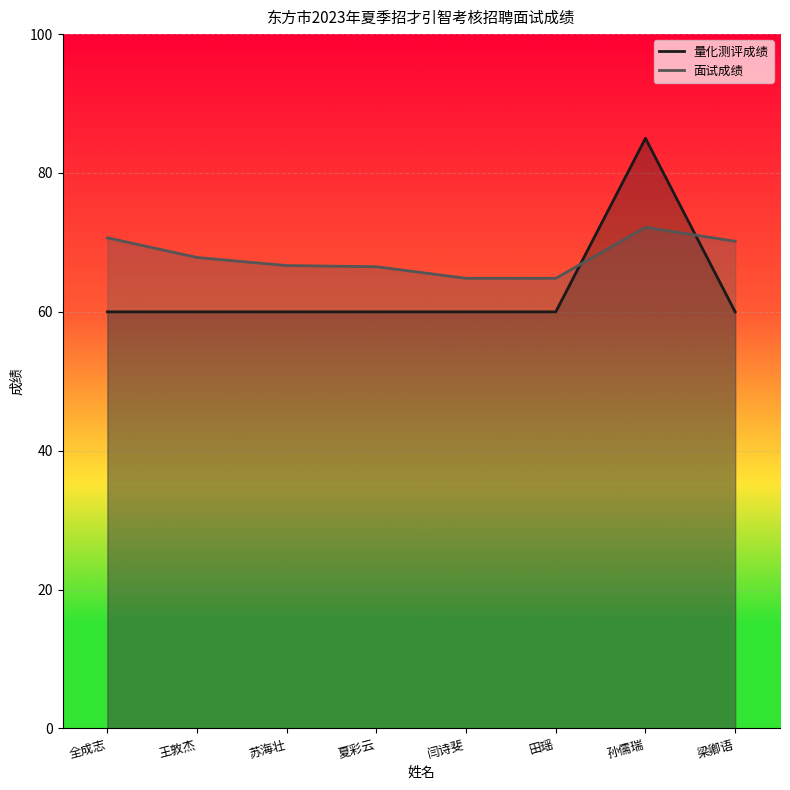

Which series has the largest total across all categories?

面试成绩